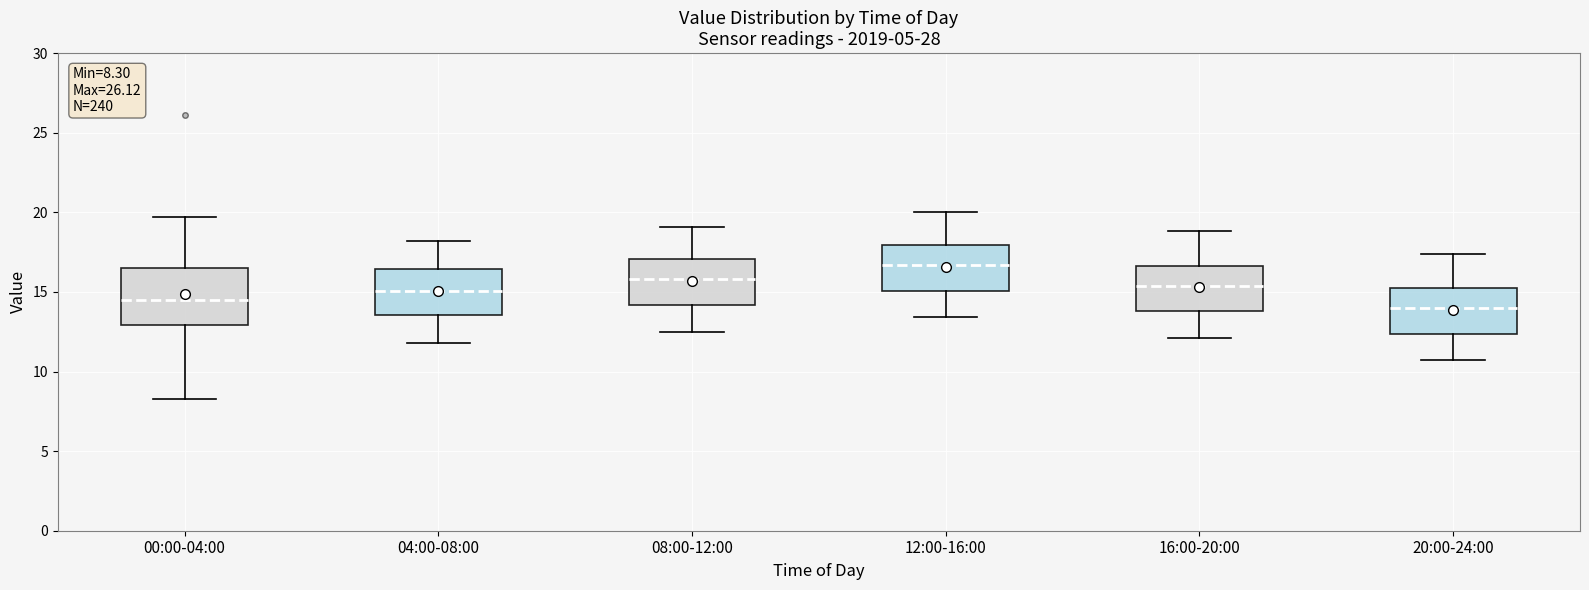

Which box is the tallest, from its lower edge to its upper edge?

00:00-04:00